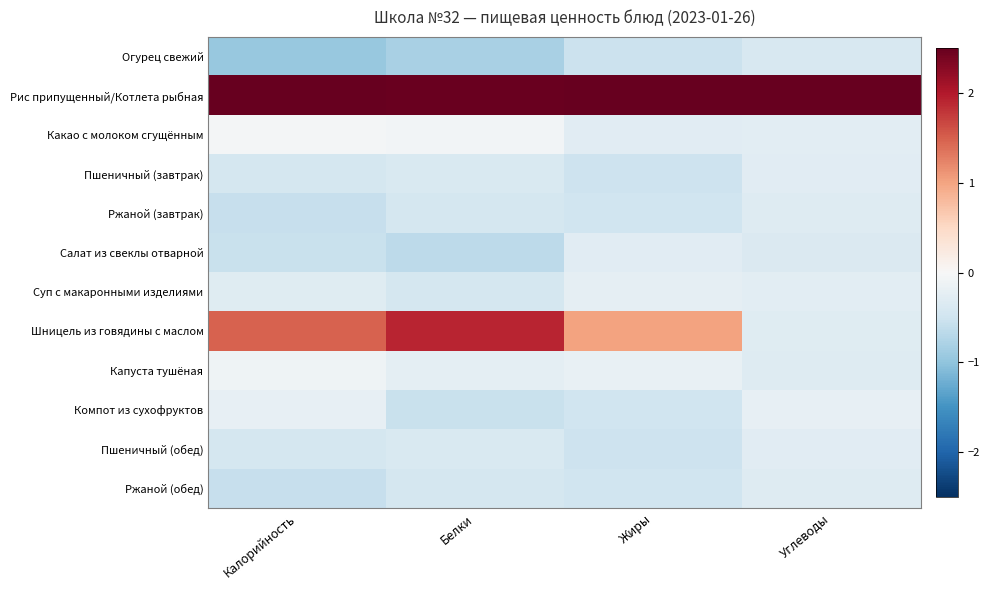

Which series has the largest total across all categories?

Рис припущенный/Котлета рыбная